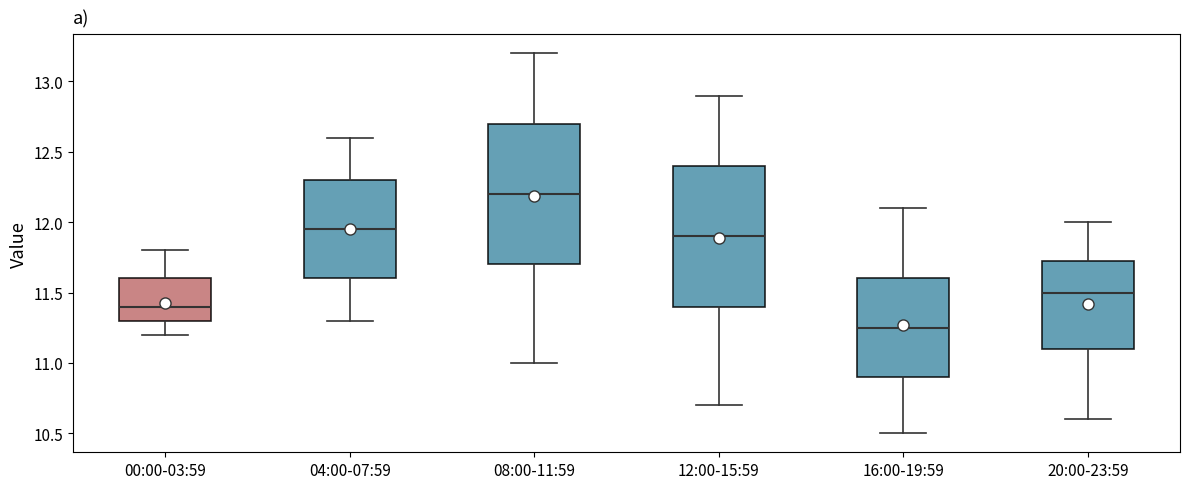

Which box's median line is the highest?

08:00-11:59